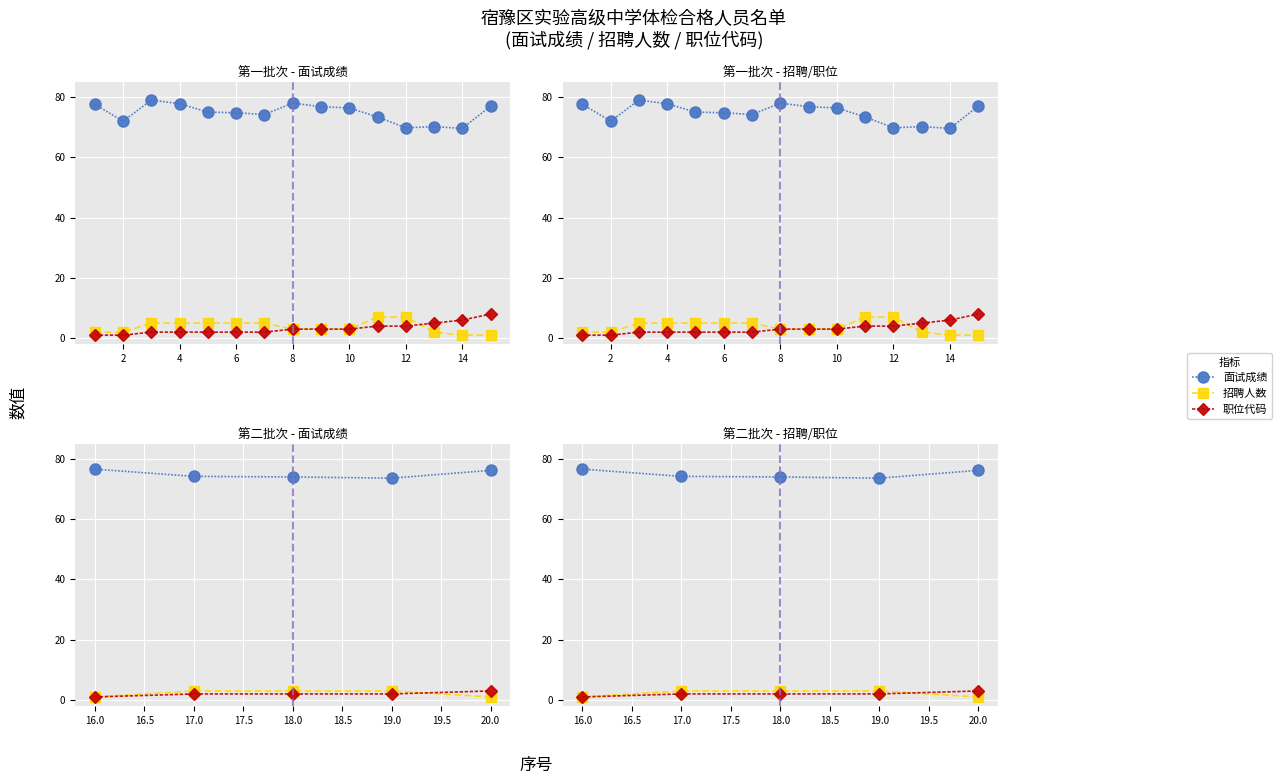

Which series has the largest range (max minus min)?

面试成绩